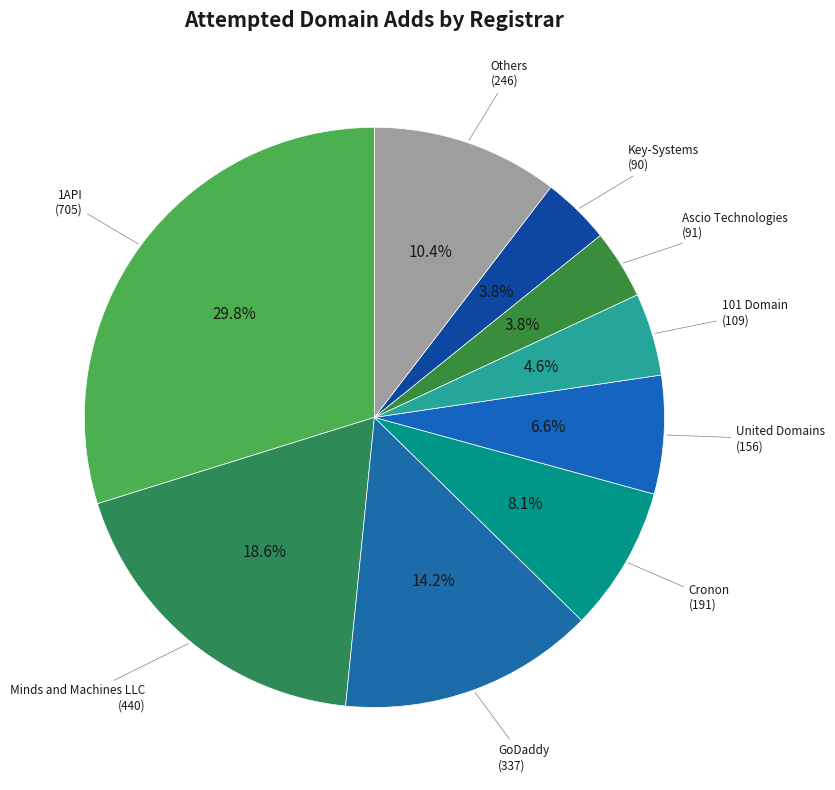

To the nearest percent, what portion does United Domains represent?

7%